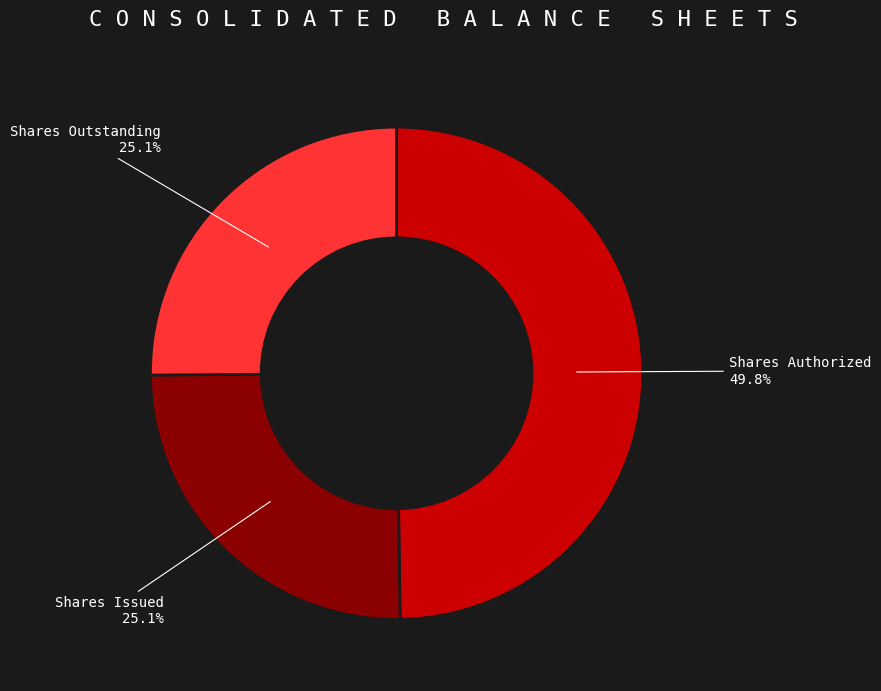

Does any single category account for the majority?

No